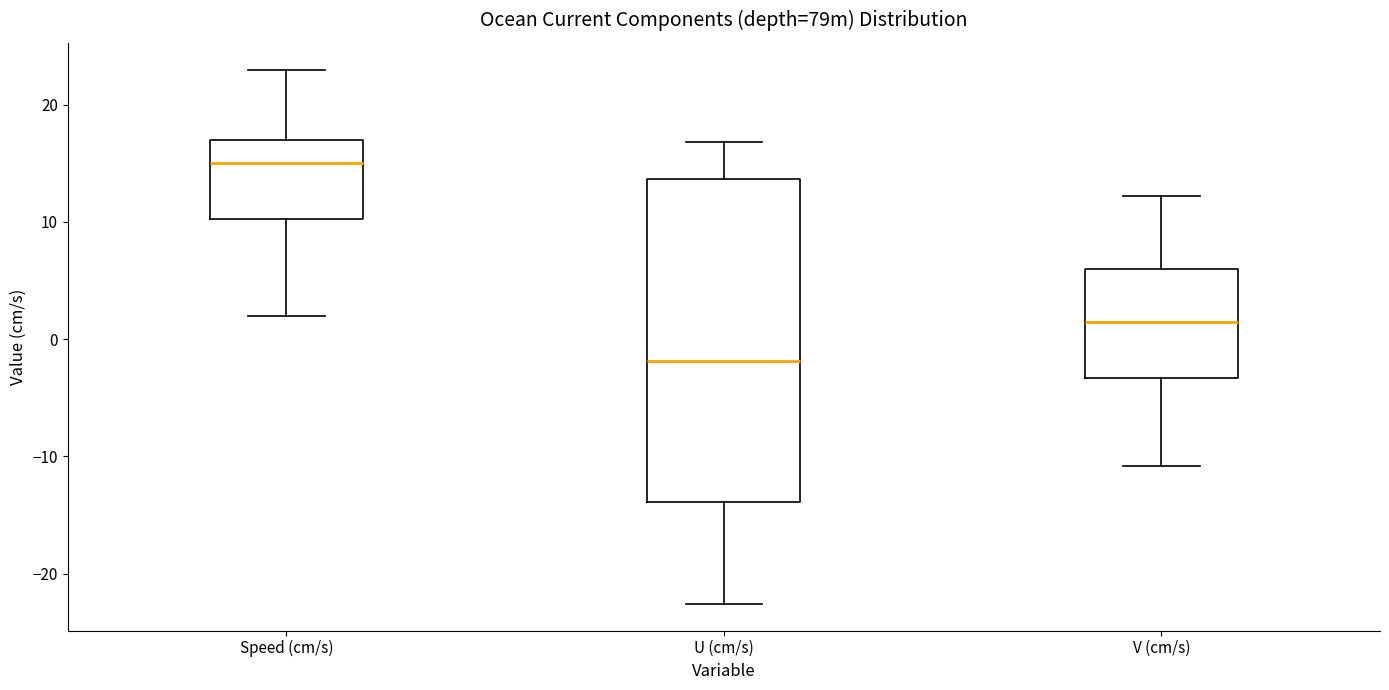

Comparing the boxes themselves (not the whiskers), which one is the tallest?

U (cm/s)